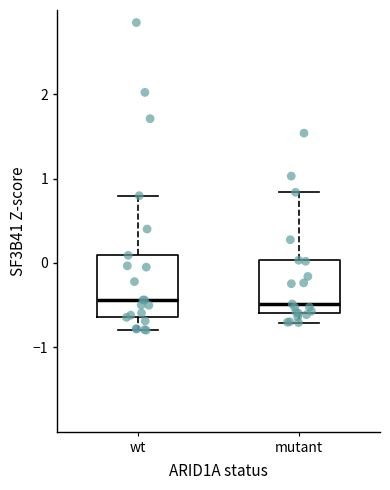

Comparing the boxes themselves (not the whiskers), which one is the tallest?

wt